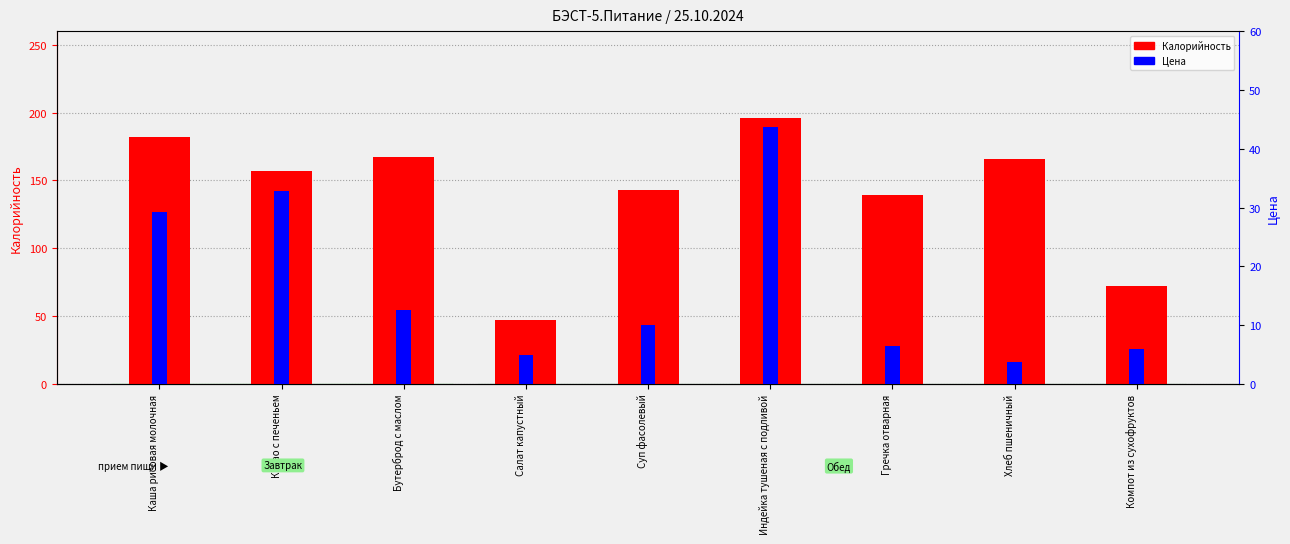

What is the label of the 9th bar from the right?

Каша рисовая молочная